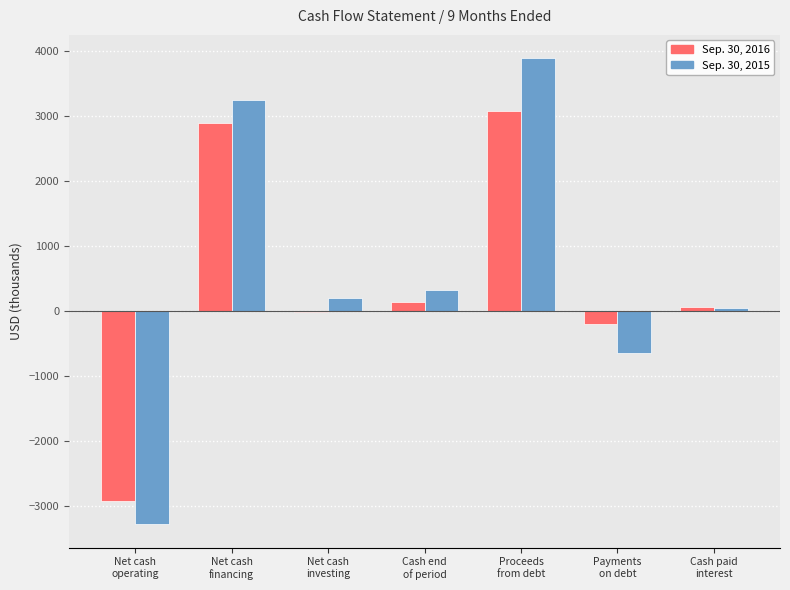

At which category is the sum across all series the highest?

Proceeds
from debt